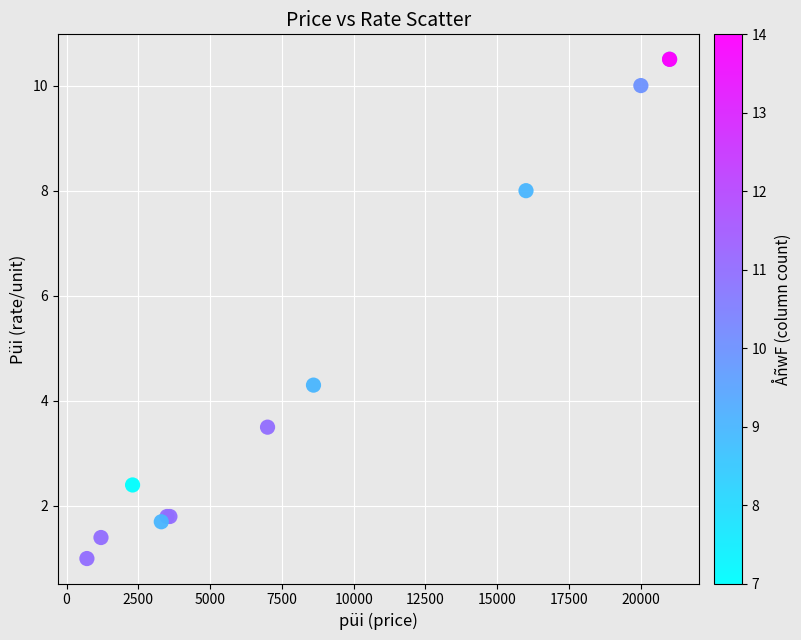

What Y value in the scatter plot is closest to 5?

4.3